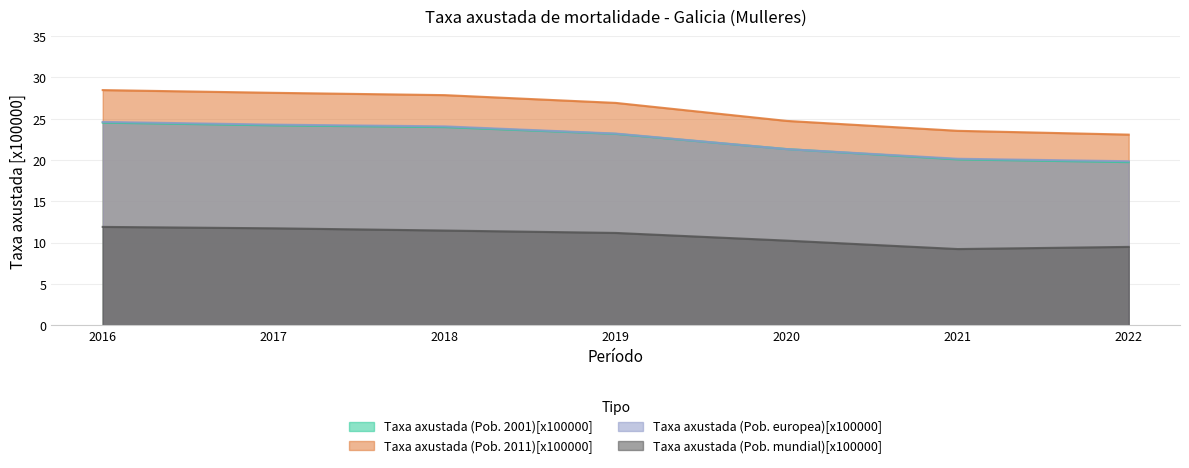

Rank the series by their maximum value, from highest to lowest.

Taxa axustada (Pob. 2011)[x100000], Taxa axustada (Pob. europea)[x100000], Taxa axustada (Pob. 2001)[x100000], Taxa axustada (Pob. mundial)[x100000]